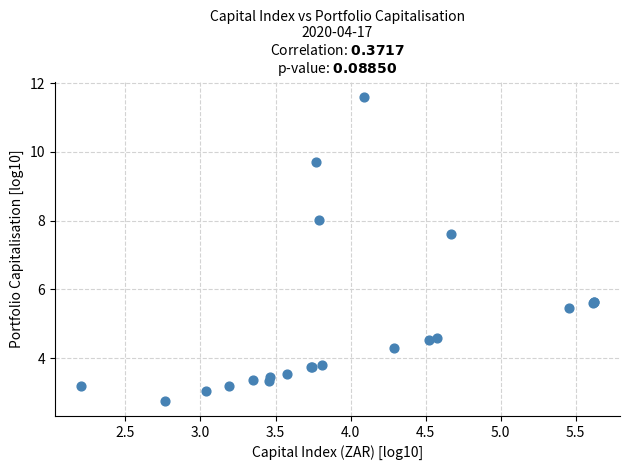

What Y value in the scatter plot is closest to 7?

7.6